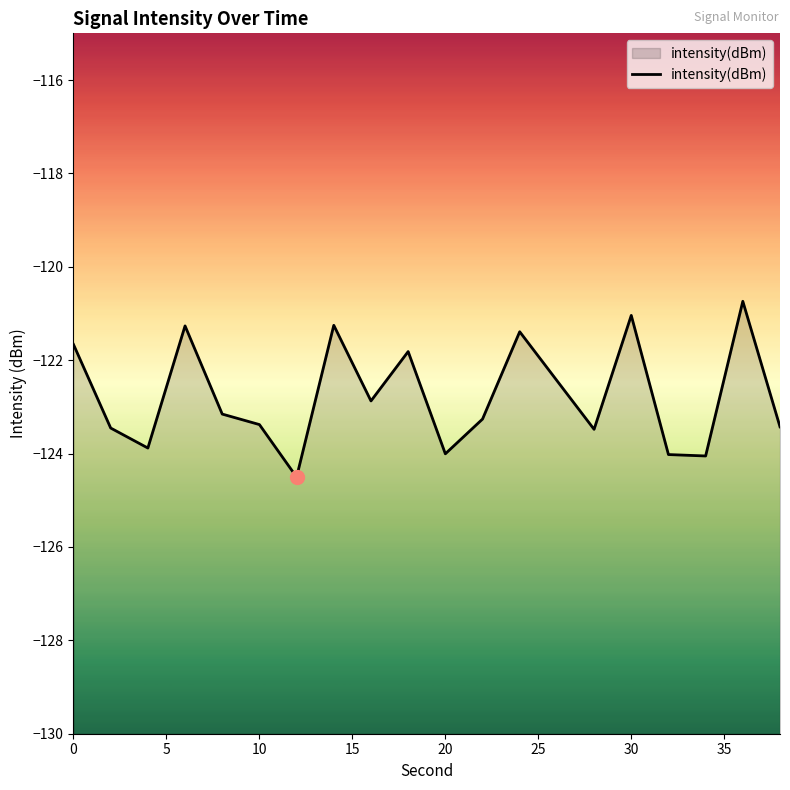

What is the difference between the second highest and minimum values?

3.5